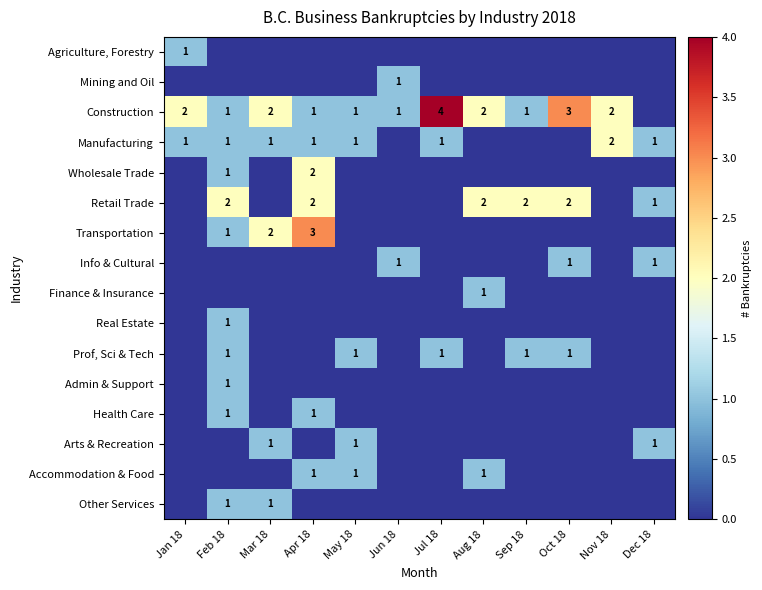

True or false: Transportation has a value of 4 at Apr 18.

False